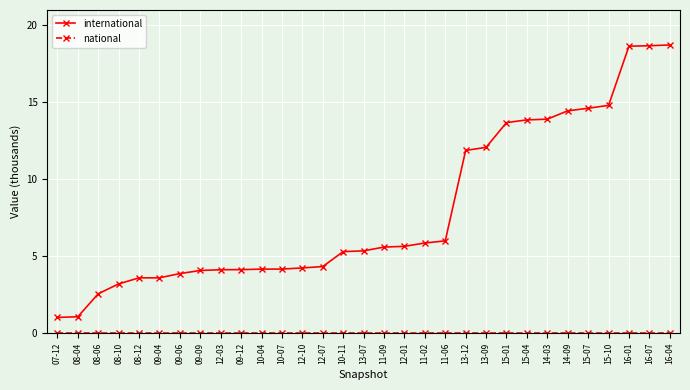

At how many categories does at least one series exceed 13?

9